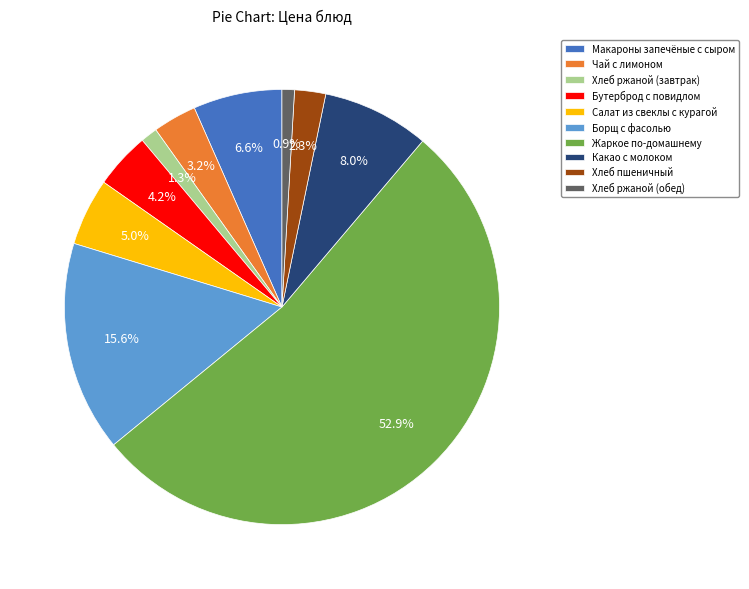

Which slice is the largest?

Жаркое по-домашнему